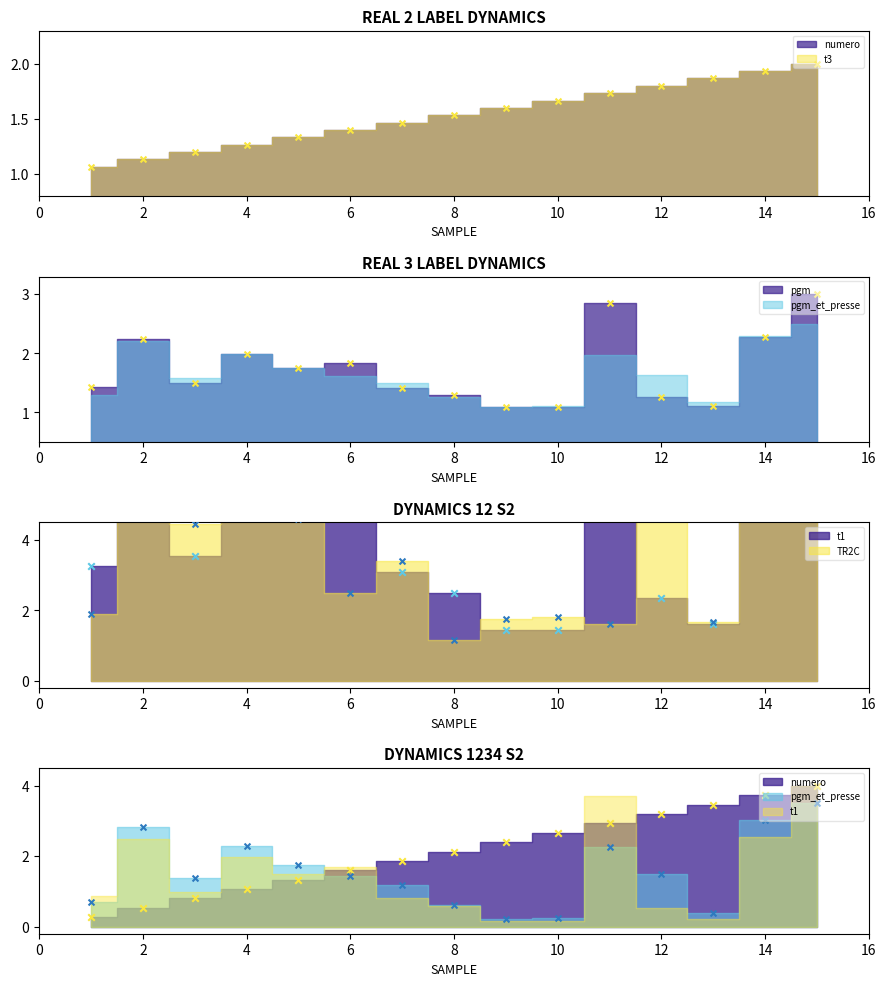

What are all the series names shown in the legend?

numero, t3, pgm_et_presse, pgm, t1, TR2C